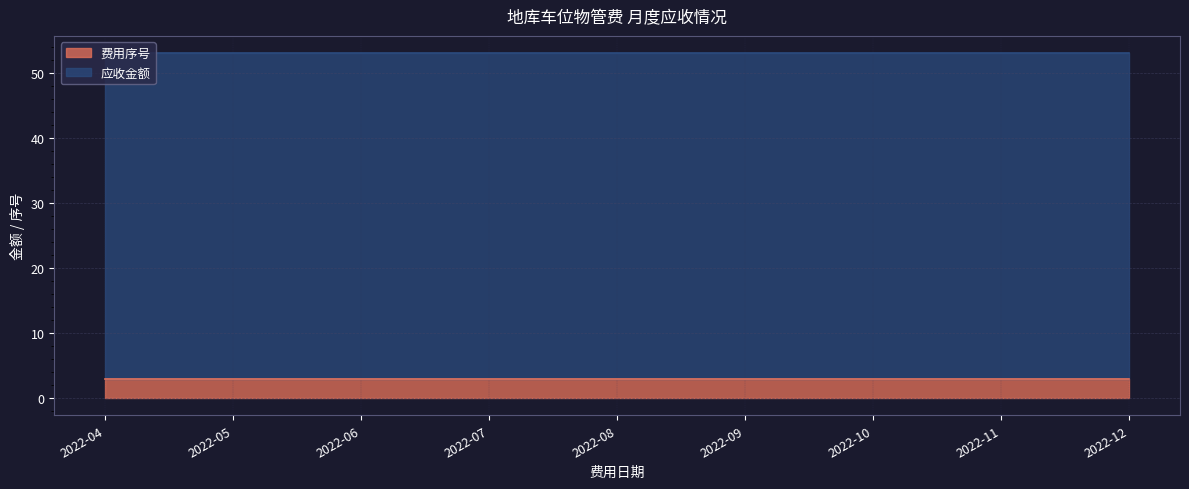

What value does the 费用序号 series have at 2022-10?

3